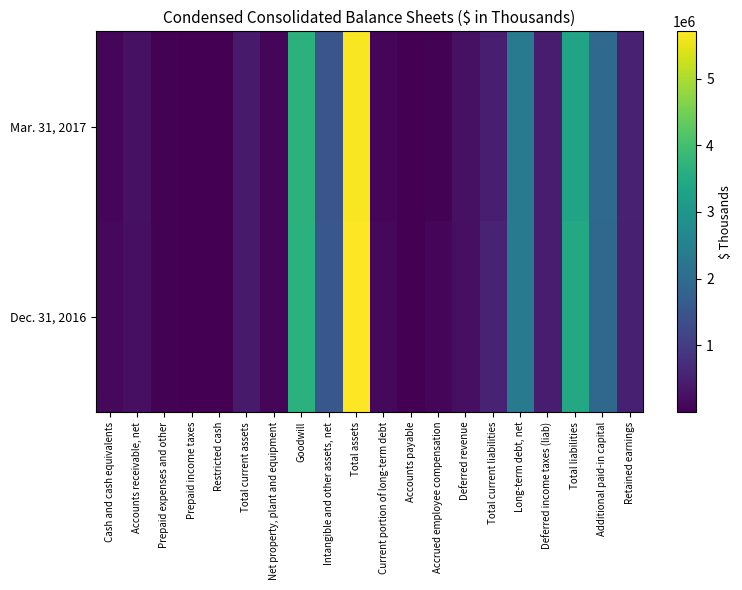

At Total current assets, list the series in order from smallest to largest.

Mar. 31, 2017, Dec. 31, 2016